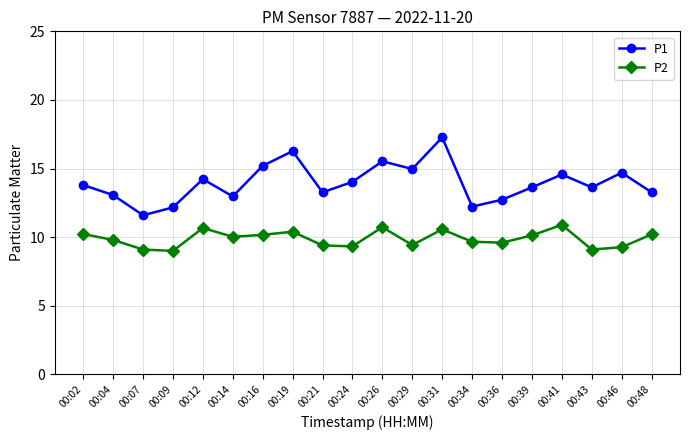

True or false: P2 and P1 intersect in this chart.

False